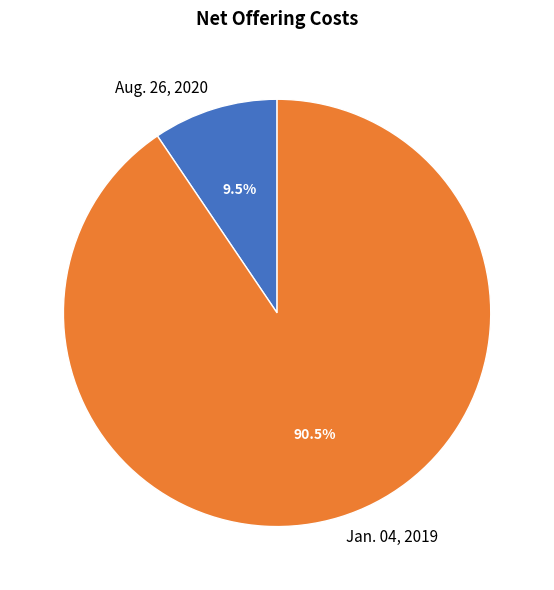

Between Jan. 04, 2019 and Aug. 26, 2020, which is larger?

Jan. 04, 2019